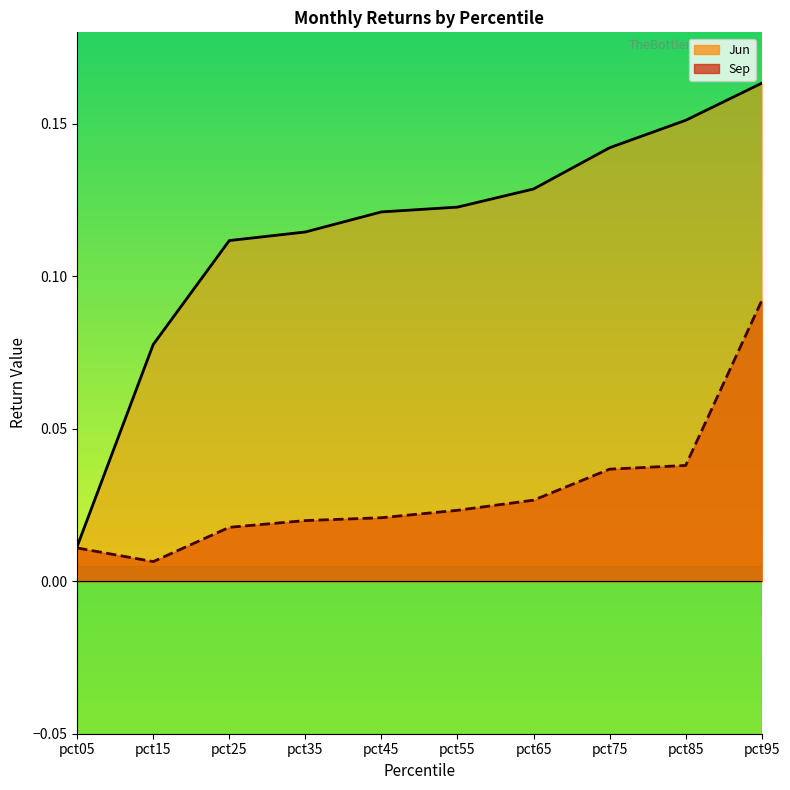

What is the highest value of the Sep series?

0.1